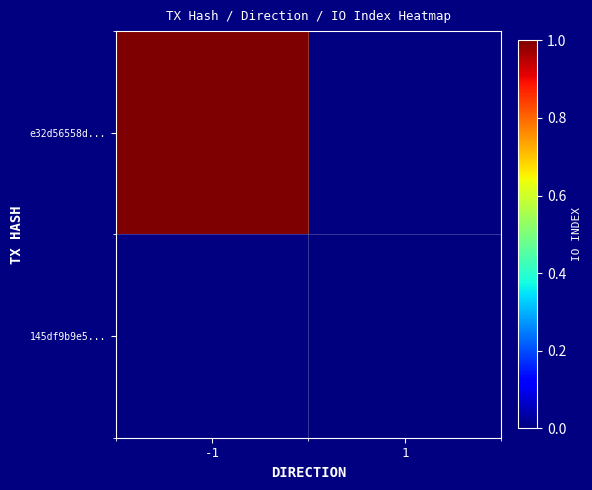

Rank the series at 1 from lowest to highest value.

e32d56558d..., 145df9b9e5...